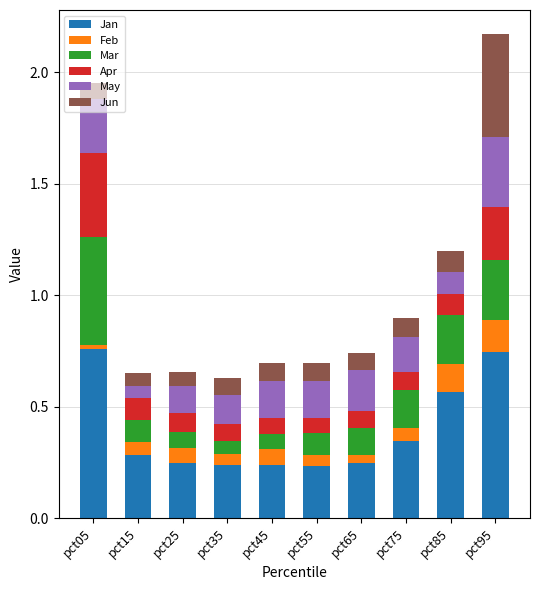

The value of Jan at pct05 is 0.4. True or false?

False